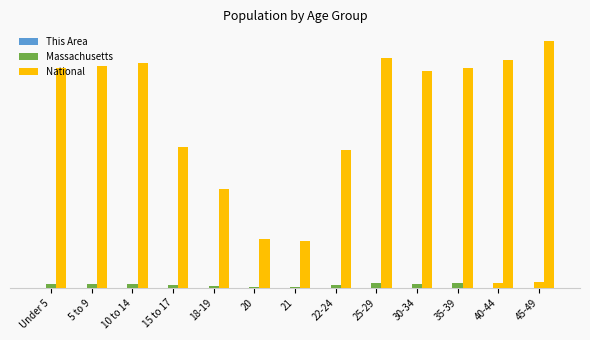

Rank the series at 20 from lowest to highest value.

This Area, Massachusetts, National